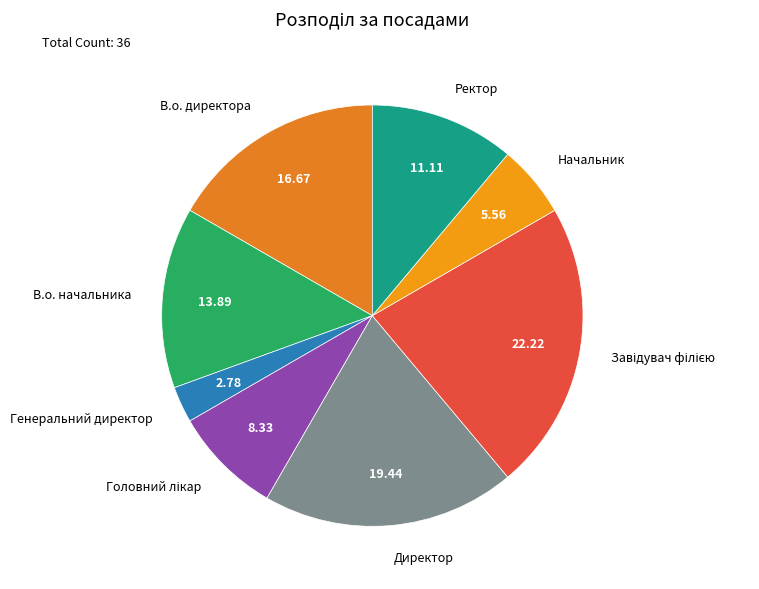

What is the smallest slice in the pie chart?

Генеральний директор